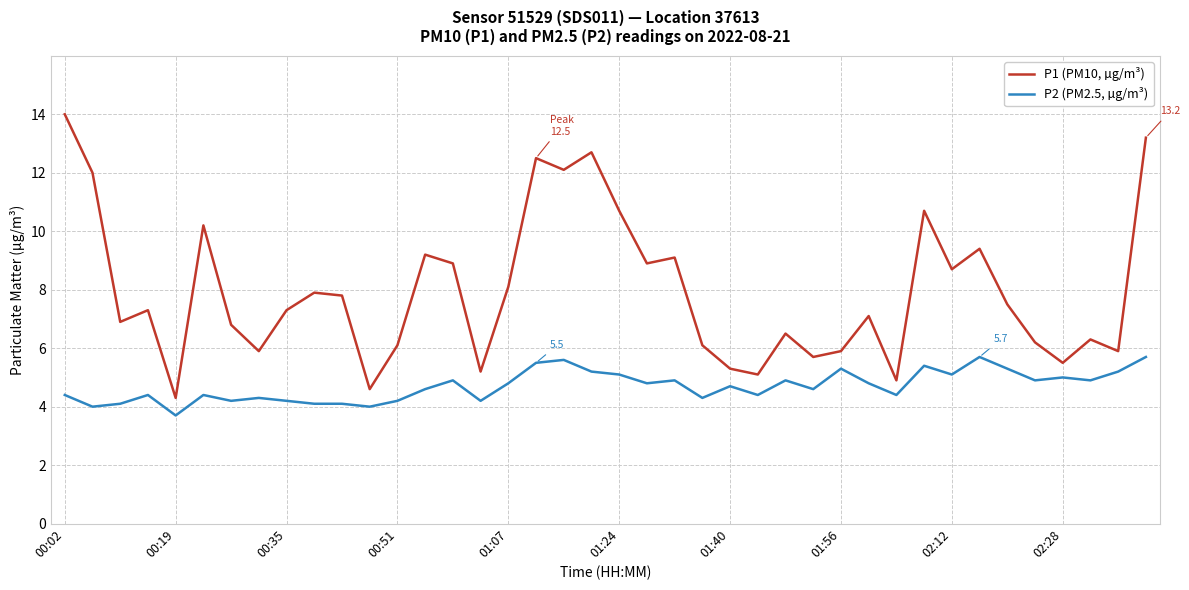

What are all the series names shown in the legend?

P1 (PM10, µg/m³), P2 (PM2.5, µg/m³)